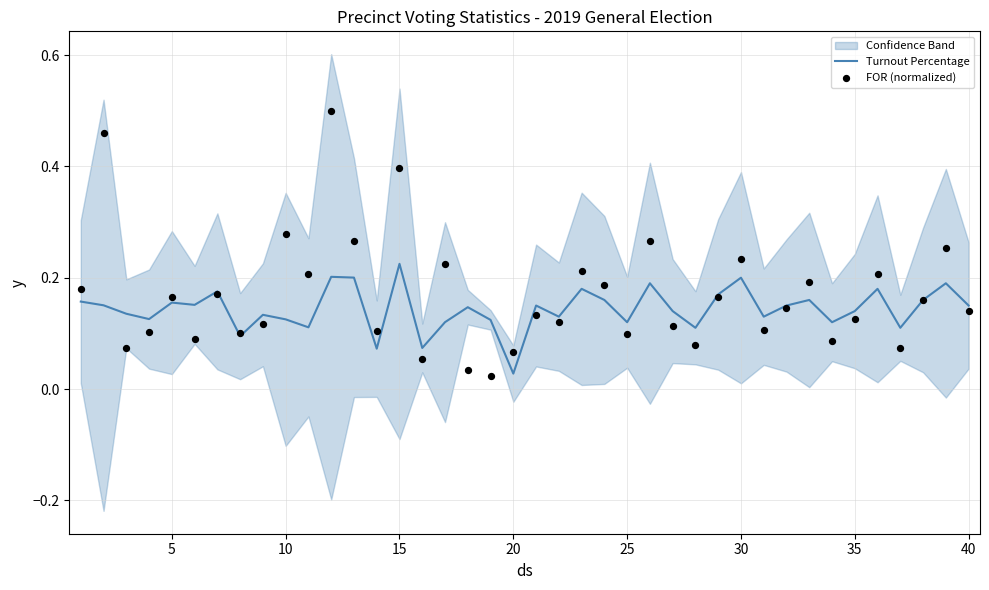

Where is Turnout Percentage nearest to the value 0?

20